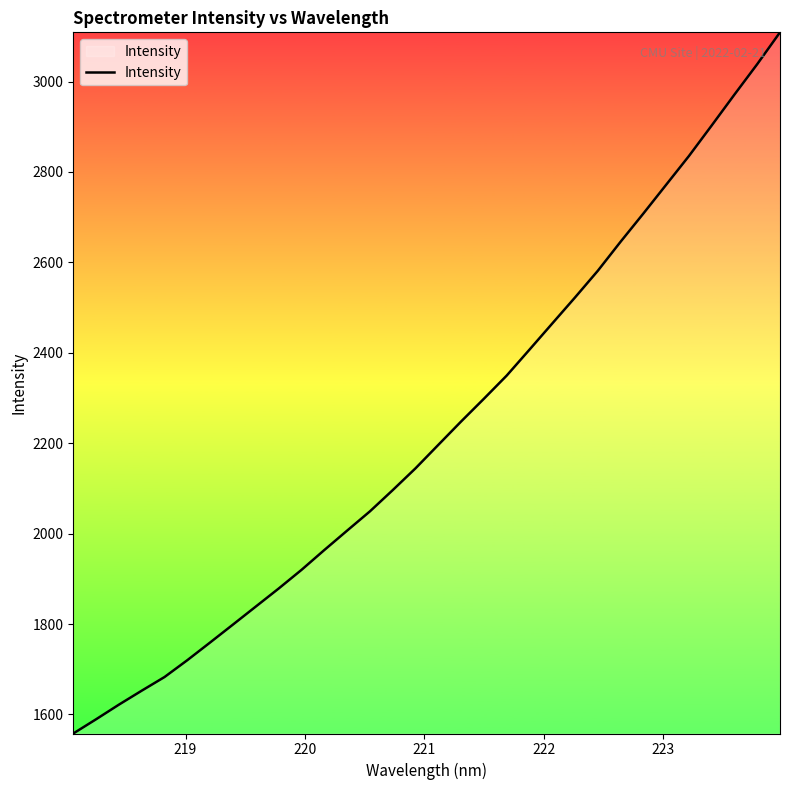

Count the number of data series in this chart.

1